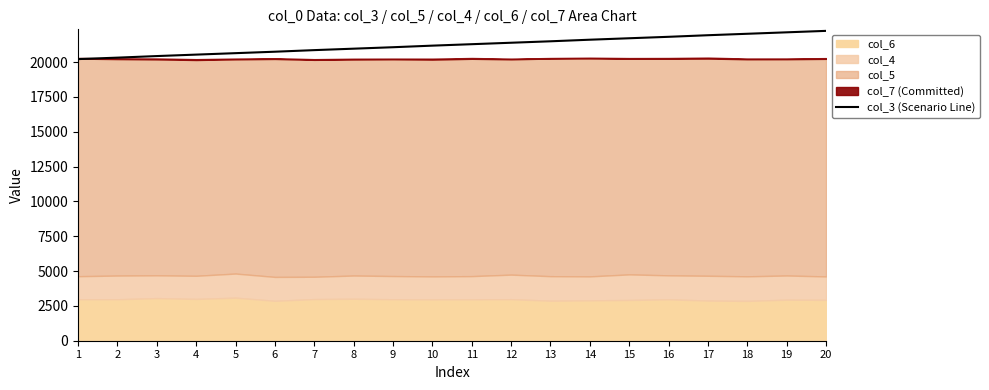

How many categories are shown in the chart?

20